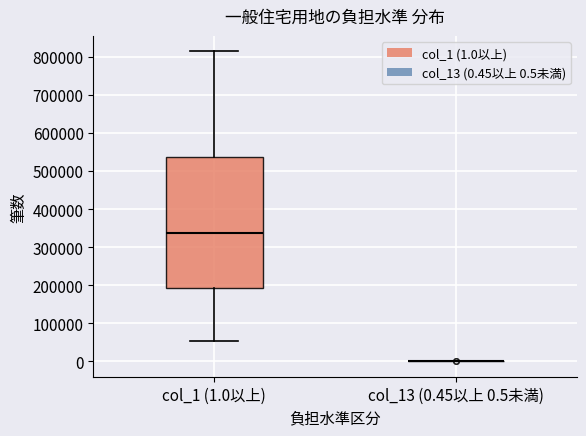

Where is the upper edge of the box for col_1 (1.0以上) on the y-axis? The values are not printed on the chart, so give them approximately, as read against the axis.

540000